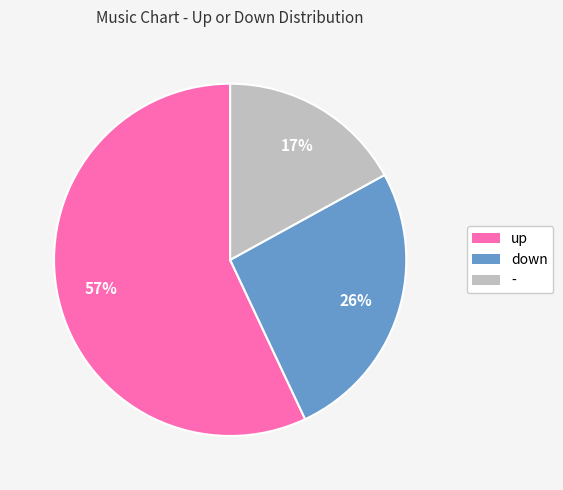

Is down the majority of the pie?

No